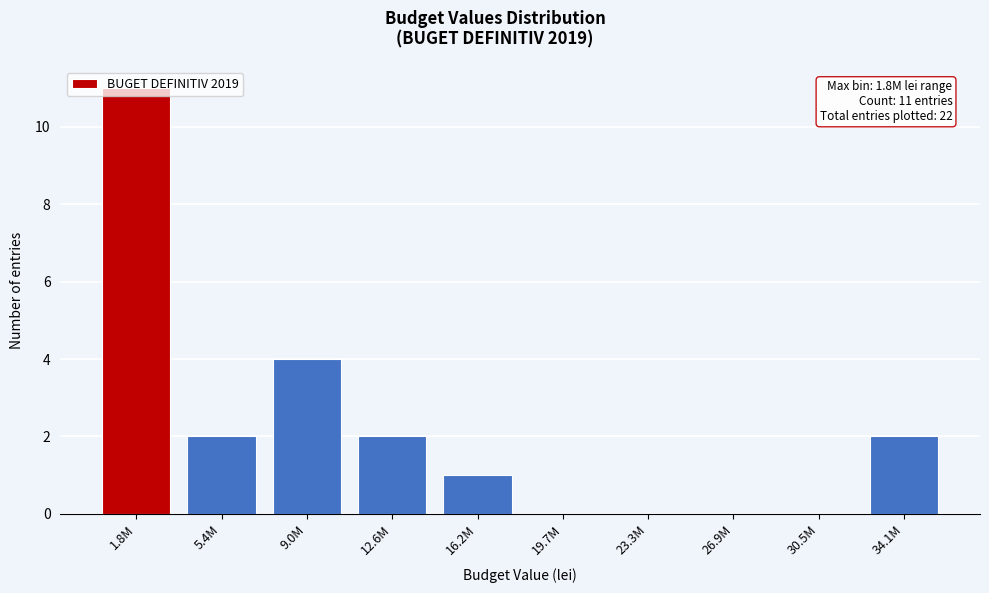

The chart shows a value of 3 at 26.9M. True or false?

False